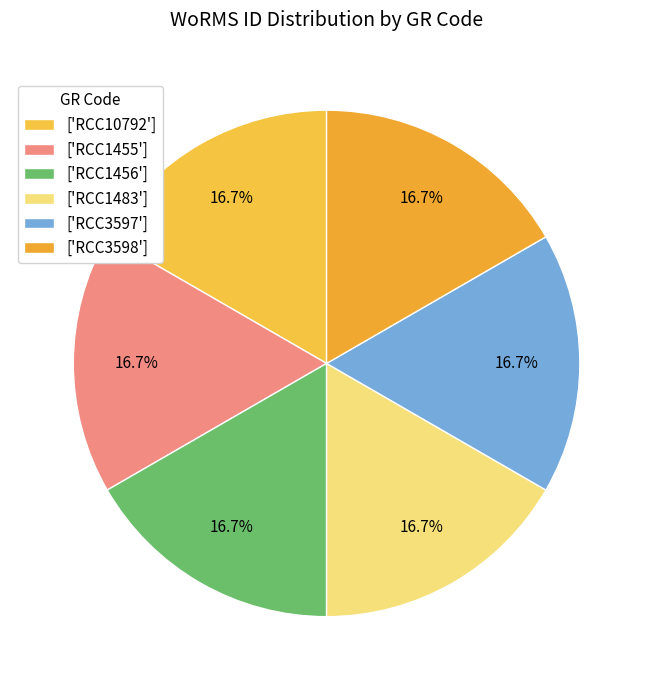

Is there any slice that represents more than half of the pie?

No